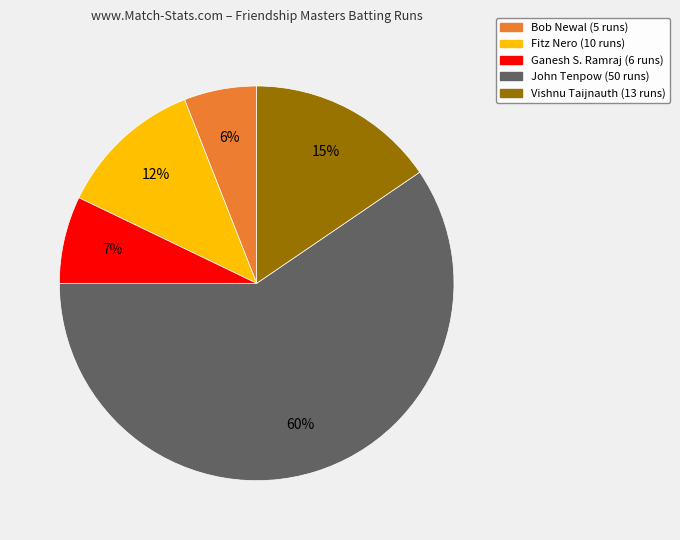

Is there any slice that represents more than half of the pie?

Yes